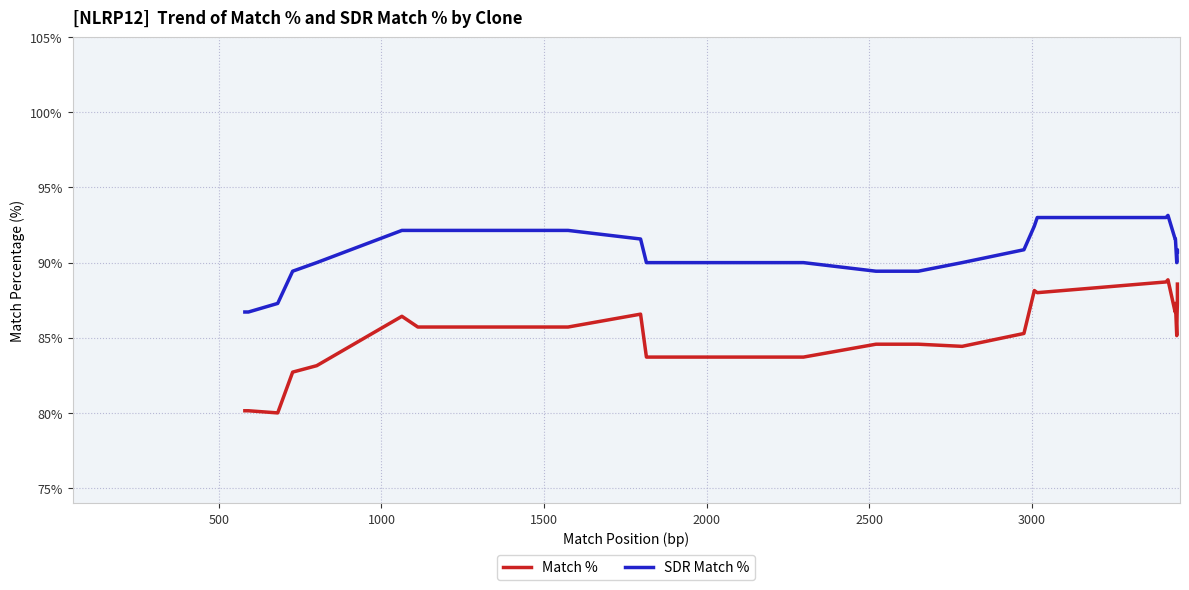

True or false: SDR Match % and Match % intersect in this chart.

False